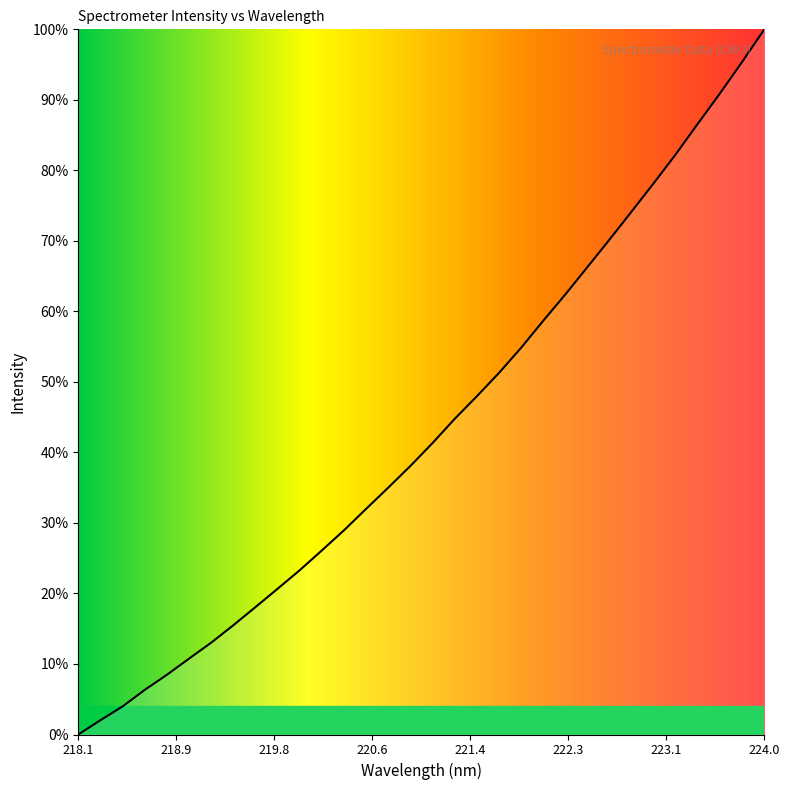

How many lines are shown in the chart?

1